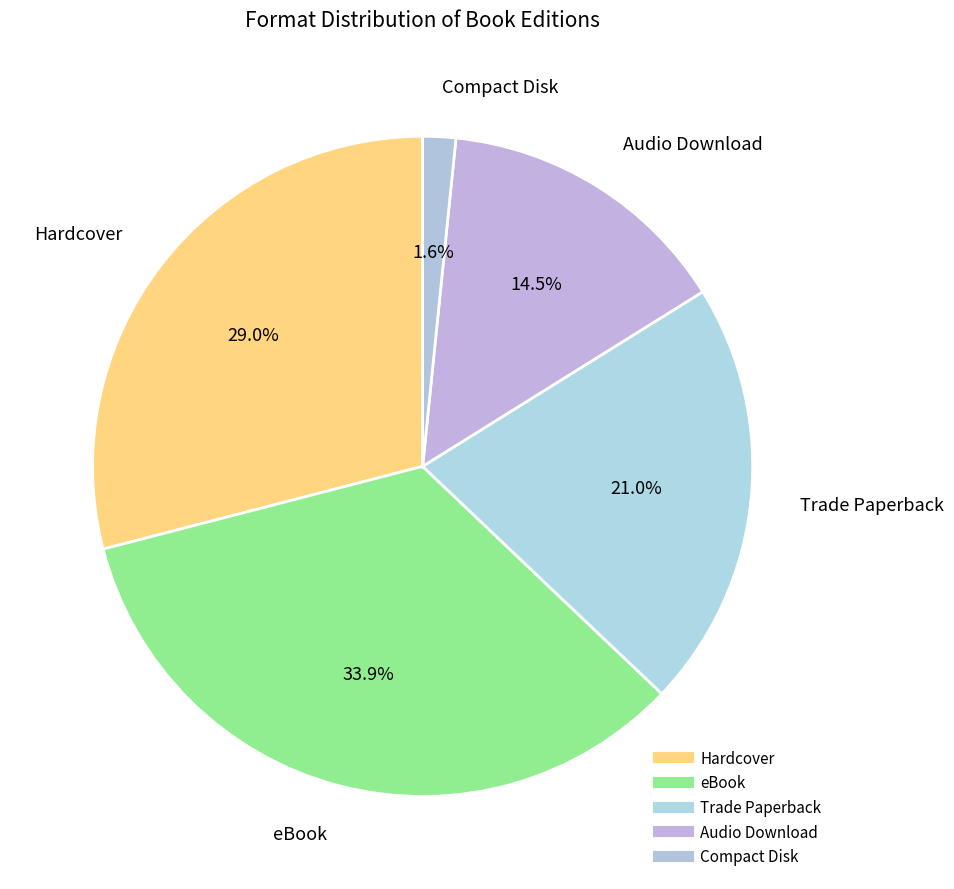

What percentage is the eBook slice, to the nearest percent?

34%